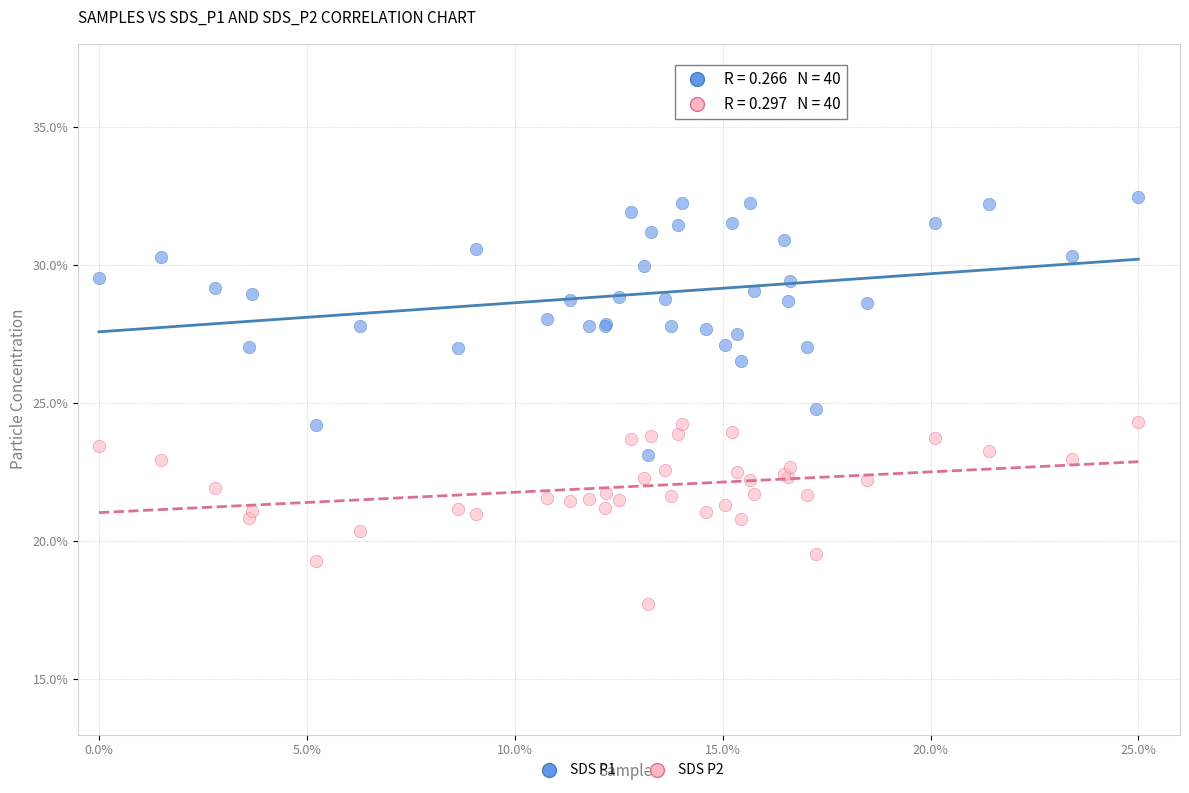

Which series has the largest Y range (max minus min)?

SDS P1